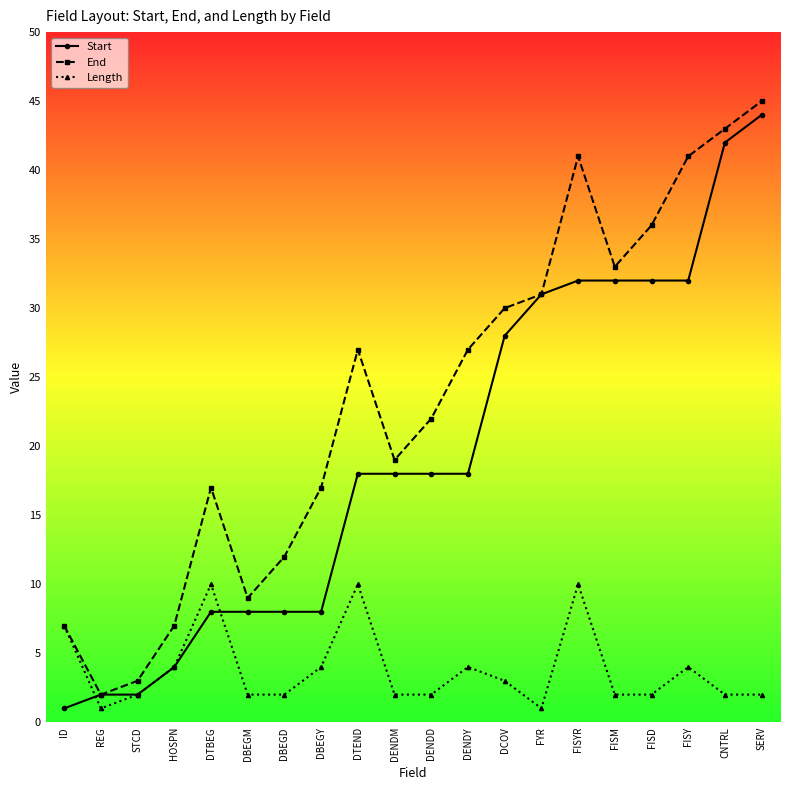

How many categories are shown in the chart?

20